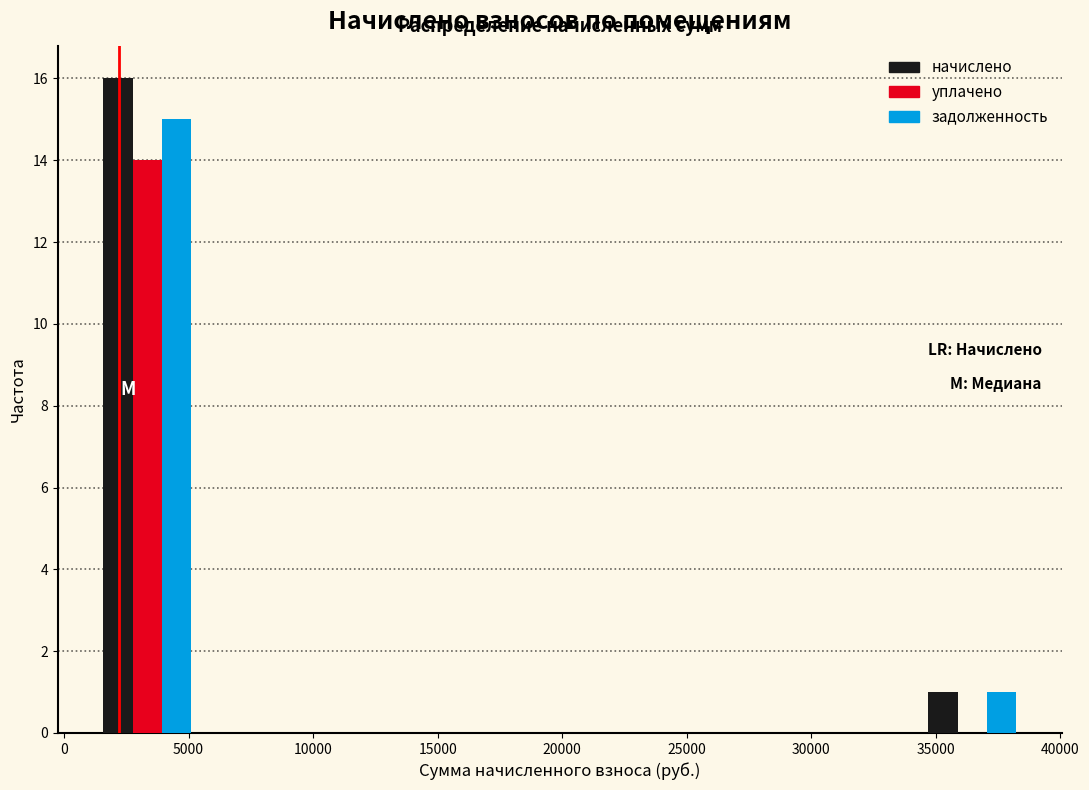

What is the height of the уплачено bar covering 1500 to 5000 on the x-axis? Neither the bar edges nor the heights are printed on the chart, so give them approximately, as read against the axes.

14